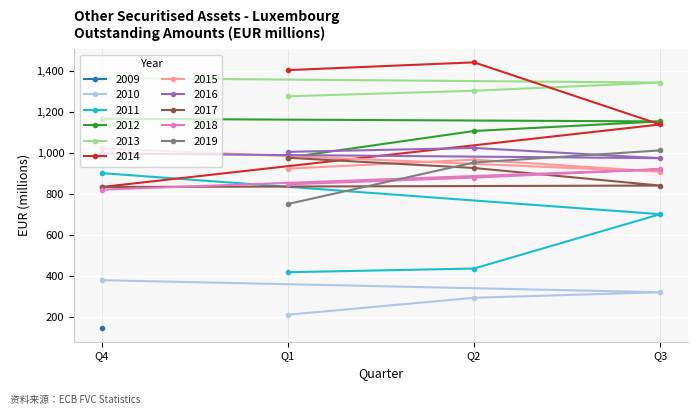

List the labels in order of value, smallest first.

2009-Q4, 2010-Q1, 2010-Q2, 2010-Q3, 2010-Q4, 2011-Q1, 2011-Q2, 2011-Q3, 2011-Q4, 2012-Q1, 2012-Q2, 2014-Q3, 2012-Q3, 2012-Q4, 2013-Q1, 2013-Q2, 2013-Q3, 2013-Q4, 2014-Q1, 2014-Q2